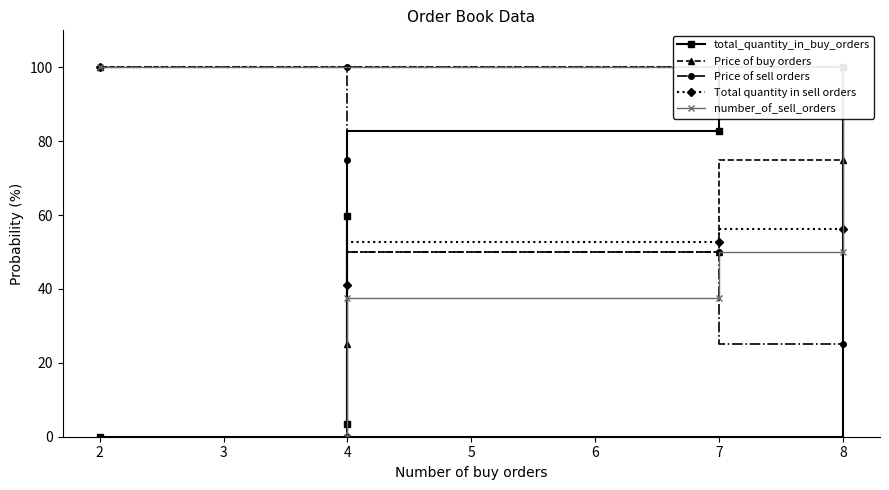

Which series has the largest total across all categories?

Price of buy orders